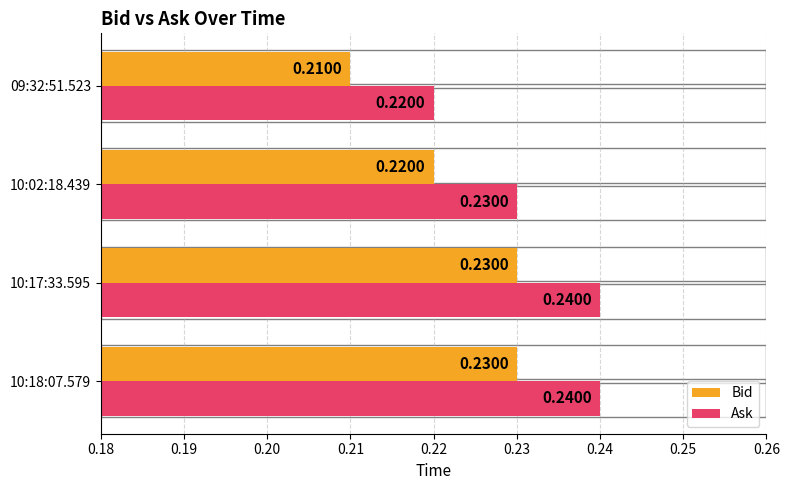

What is the sum of the Bid values at 10:17:33.595 and 10:02:18.439?

0.5